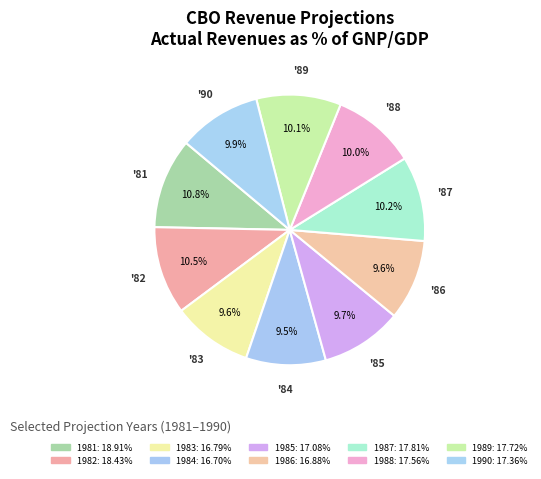

How many segments does this pie chart have?

10